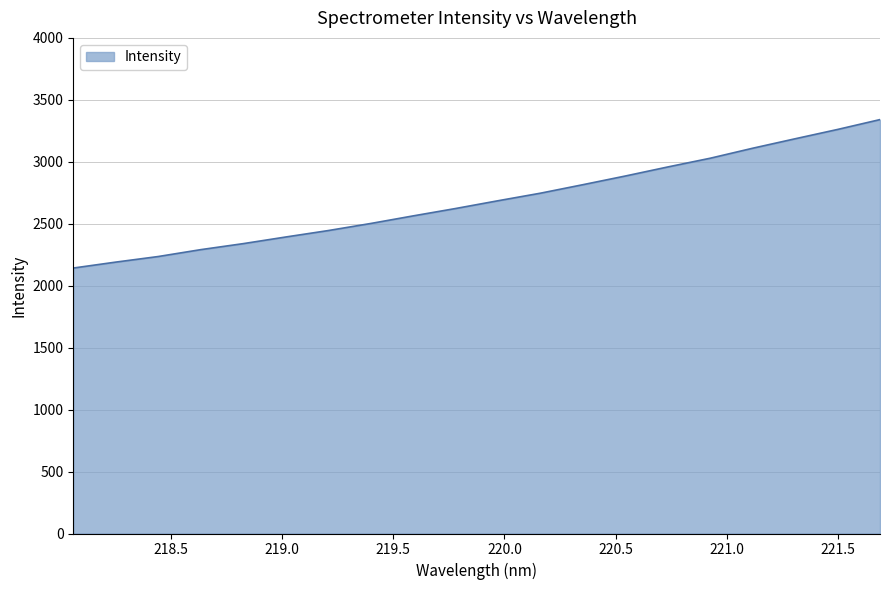

Does the chart display data point markers on the line(s)?

No